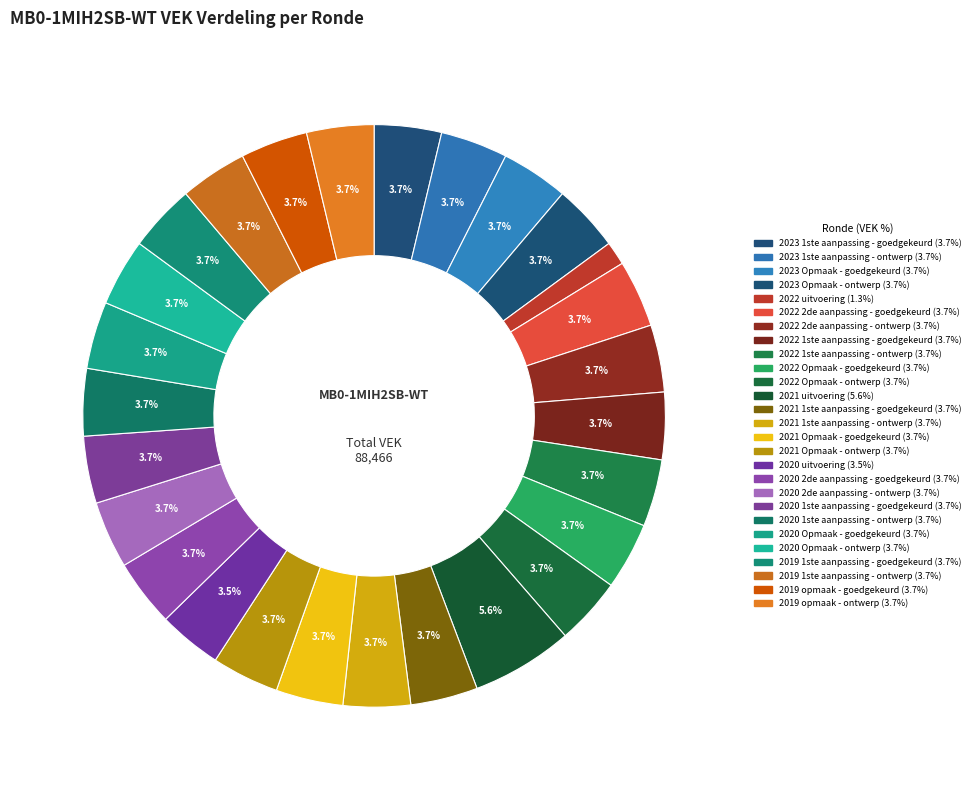

How many slices are in this pie chart?

27